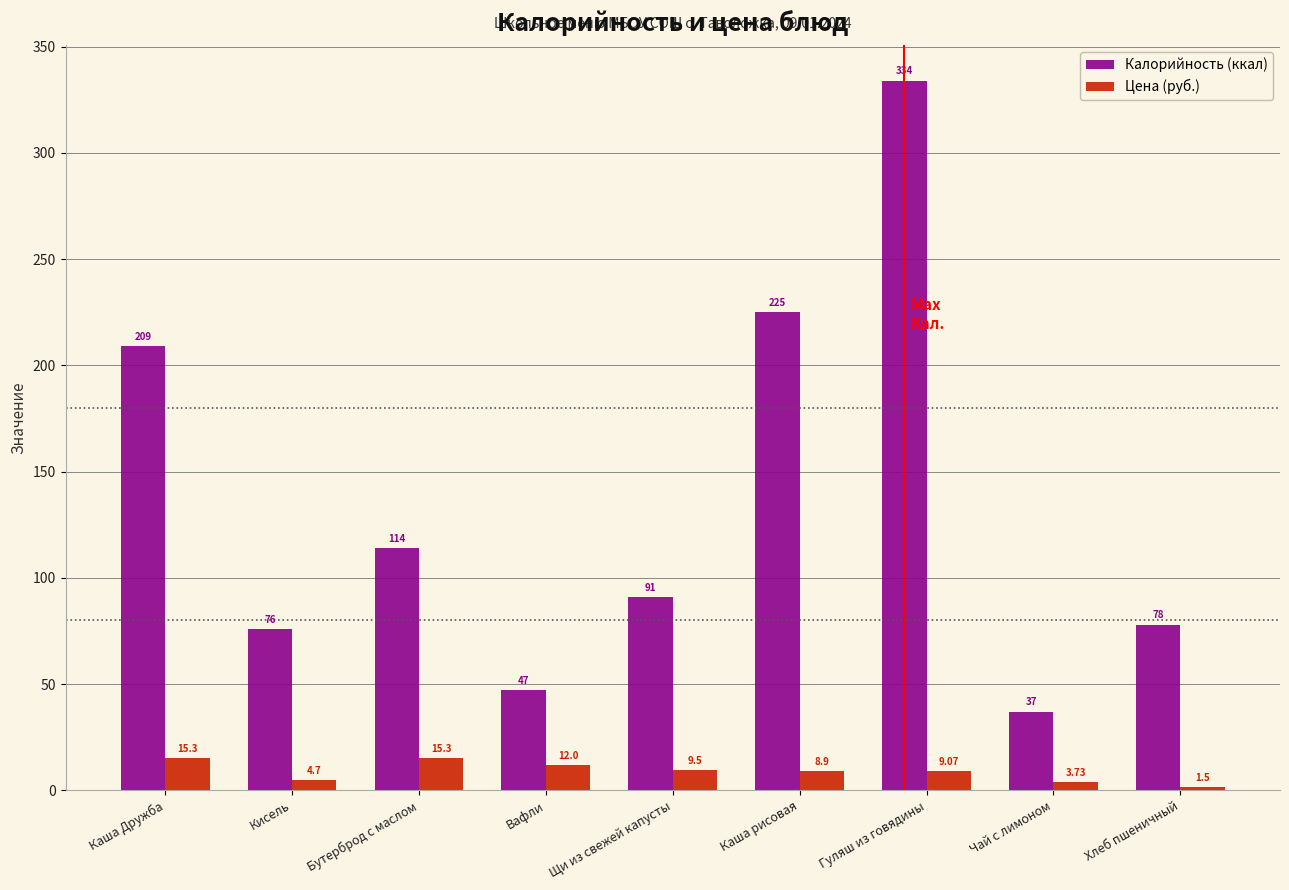

Between Бутерброд с маслом and Хлеб пшеничный, which series saw the biggest shift?

Калорийность (ккал)